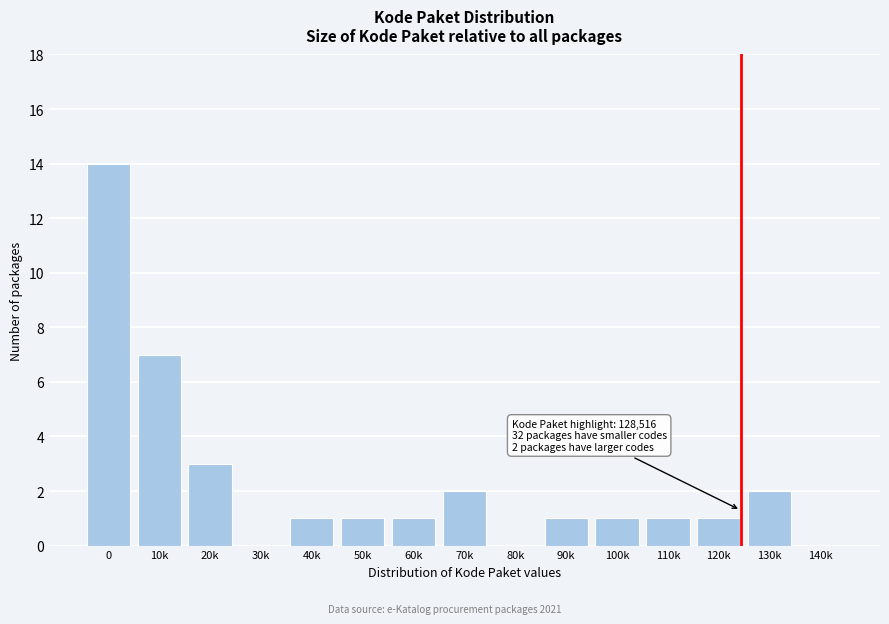

Reading left to right, list all the values displayed in this chart.

0=14	10k=7	20k=3	30k=0	40k=1	50k=1	60k=1	70k=2	80k=0	90k=1	100k=1	110k=1	120k=1	130k=2	140k=0